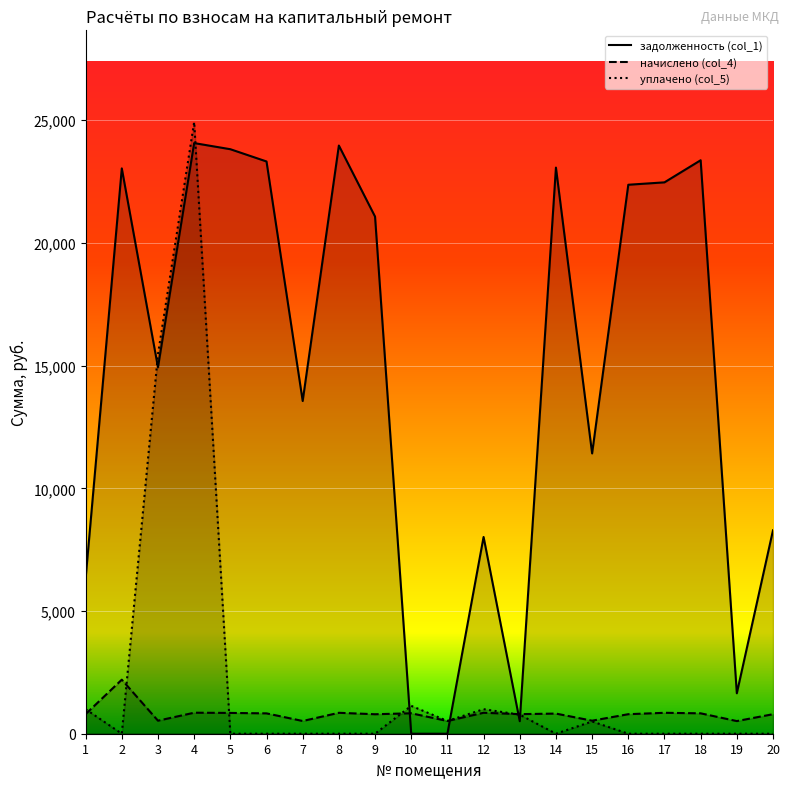

Reading left to right, list all the values displayed in this chart.

задолженность (col_1): 1=6327.4	2=23035.7	3=14929.8	4=24067.3	5=23817.7	6=23318.4	7=13558.2	8=23967.4	9=21071.8	10=0.0	11=0.0	12=8017.3	13=510.1	14=23068.7	15=11421.6	16=22369.4	17=22467.4	18=23368.1	19=1648.3	20=8289.4
начислено (col_4): 1=799.2	2=2202.2	3=531.0	4=856.0	5=847.1	6=829.4	7=518.6	8=852.5	9=793.9	10=833.0	11=518.6	12=854.2	13=797.4	14=820.5	15=531.0	16=795.7	17=852.5	18=831.2	19=515.0	20=795.7
уплачено (col_5): 1=1000.0	2=0.0	3=15460.8	4=24923.3	5=0.0	6=0.0	7=0.0	8=0.0	9=0.0	10=1136.0	11=519.0	12=1000.0	13=775.9	14=0.0	15=500.0	16=0.0	17=0.0	18=0.0	19=0.0	20=0.0